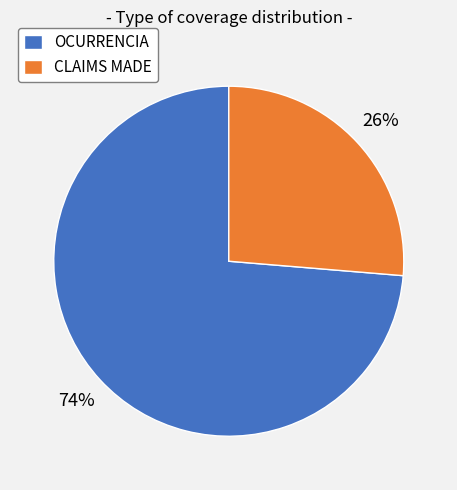

To the nearest percent, what is the average slice percentage?

50%